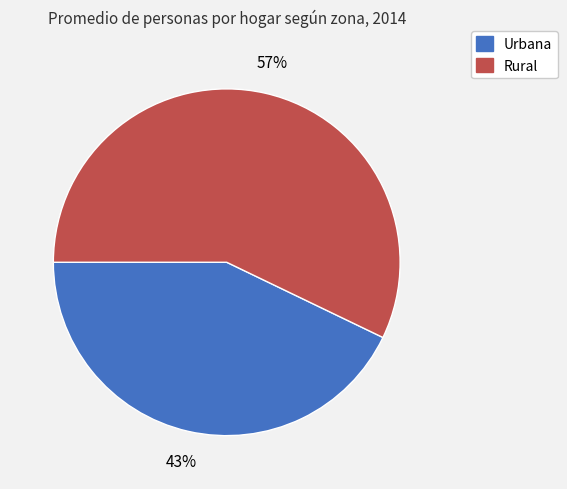

Combined, do Rural and Urbana account for over 50%?

Yes